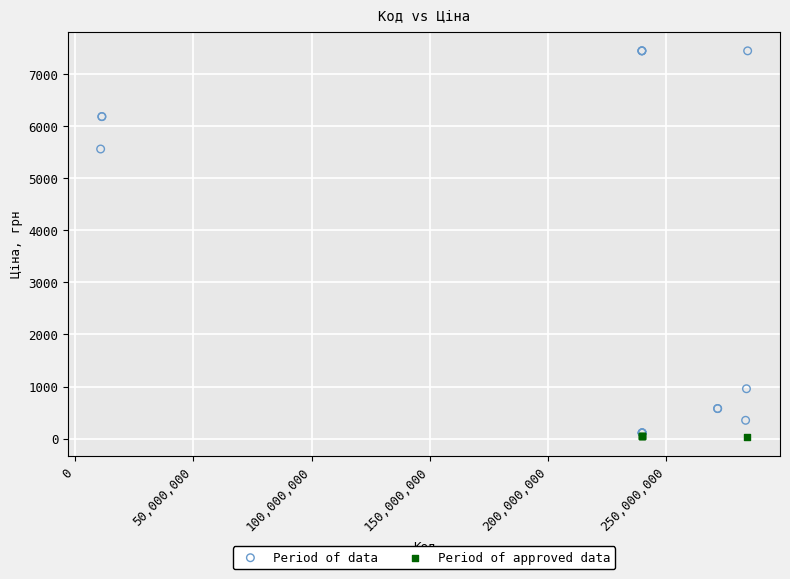

Which series has the largest Y range (max minus min)?

Period of data